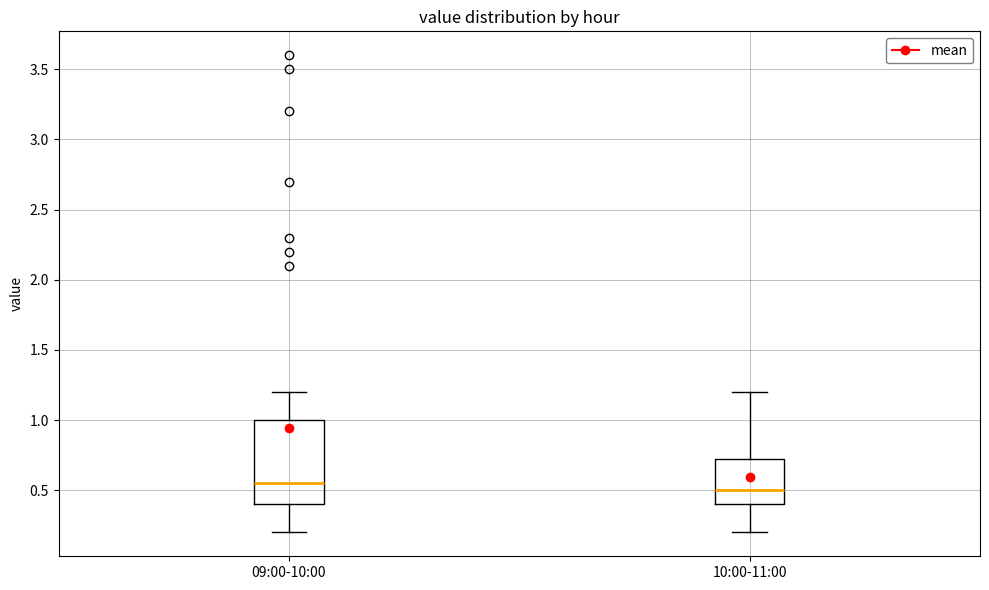

Which box has the lowest median line?

10:00-11:00